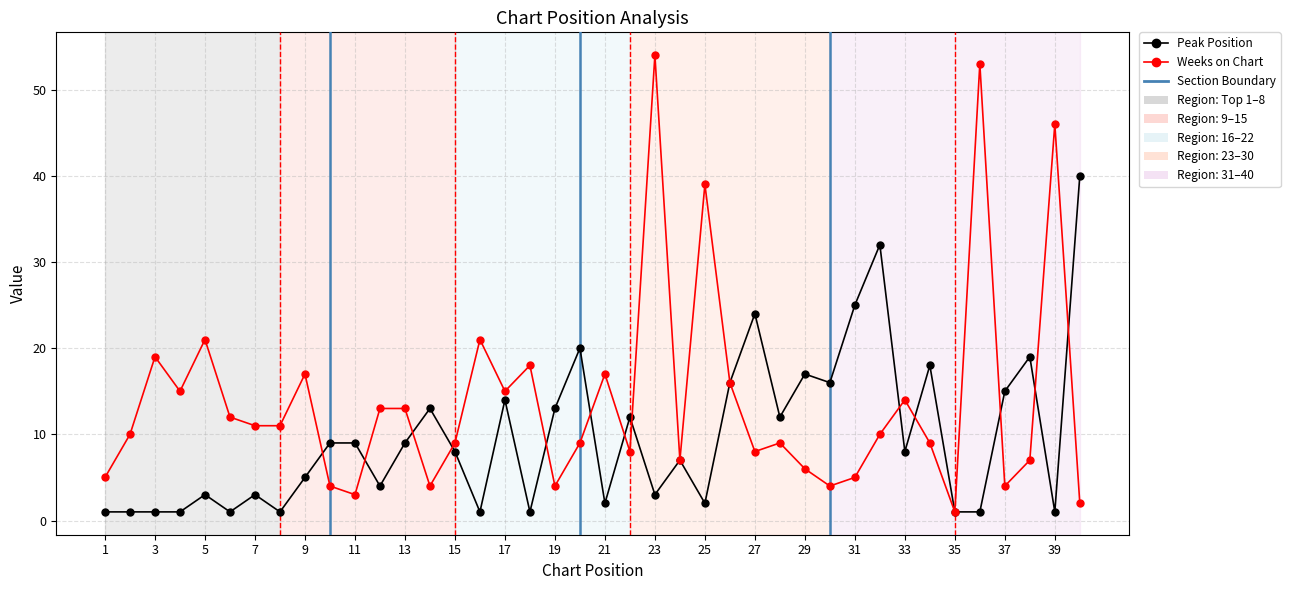

Reading left to right, extract all data points from this chart.

Peak Position: 1	1	1	1	3	1	3	1	5	9	9	4	9	13	8	1	14	1	13	20	2	12	3	7	2	16	24	12	17	16	25	32	8	18	1	1	15	19	1	40
Weeks on Chart: 5	10	19	15	21	12	11	11	17	4	3	13	13	4	9	21	15	18	4	9	17	8	54	7	39	16	8	9	6	4	5	10	14	9	1	53	4	7	46	2